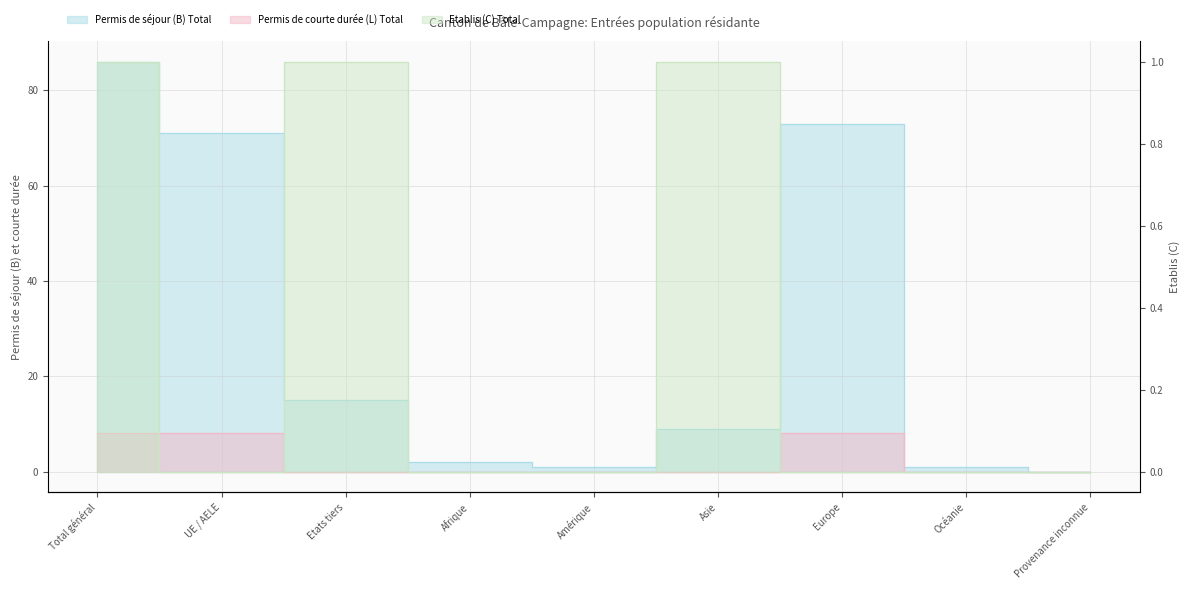

Rank the categories by Permis de courte durée (L) Total value from lowest to highest.

Etats tiers, Afrique, Amérique, Asie, Océanie, Provenance inconnue, Total général, UE / AELE, Europe